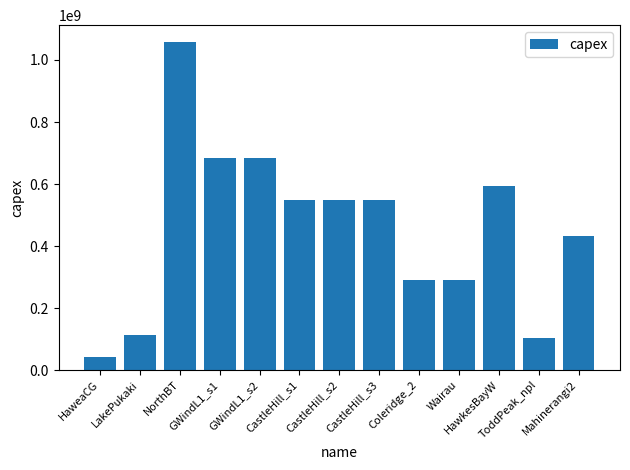

Which label corresponds to the smallest value in the chart?

HaweaCG